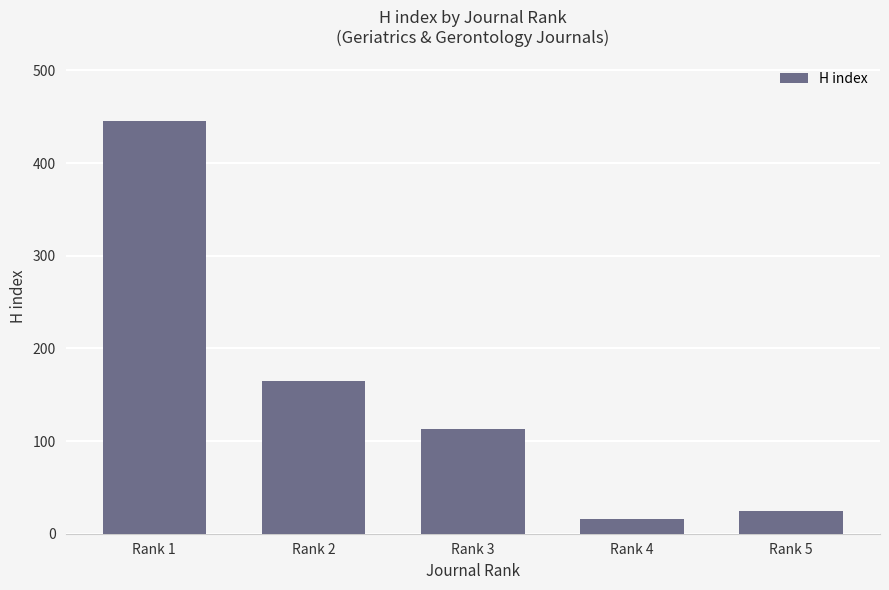

Reading left to right, extract all data points from this chart.

445	165	113	16	25